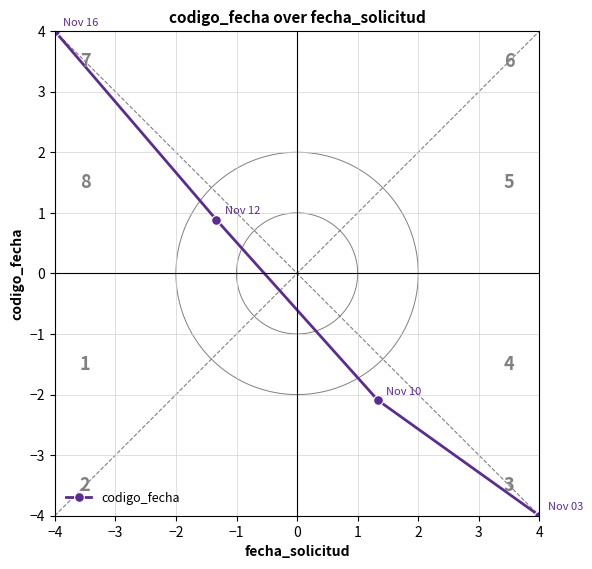

What is the approximate value of codigo_fecha at −4?

4.0